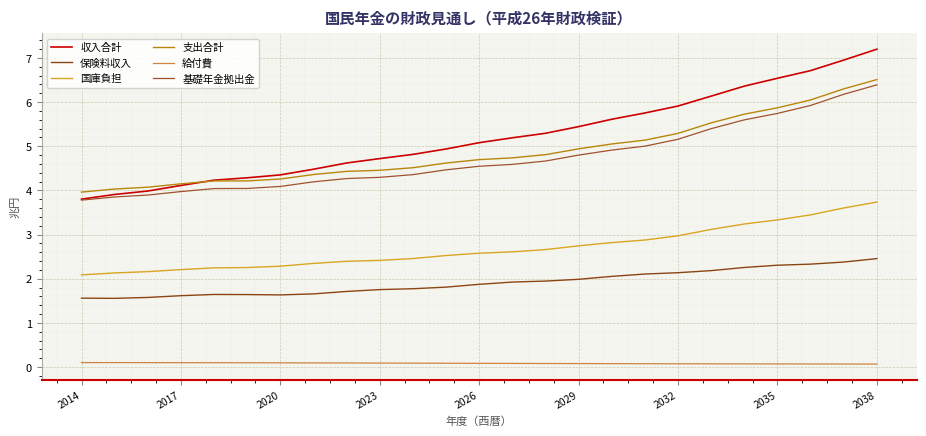

What is the maximum value shown in the chart?

7.2